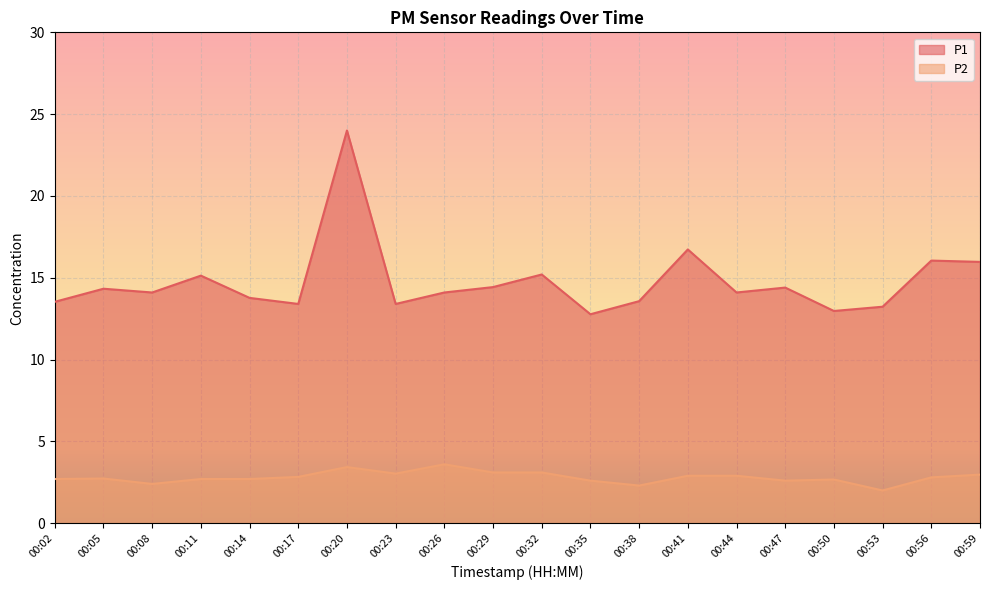

Rank the series by their maximum value, from lowest to highest.

P2, P1